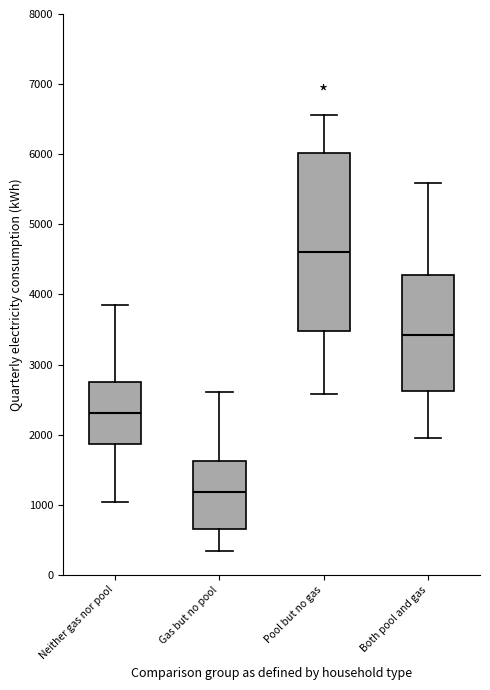

Where does the lower whisker of the box for Both pool and gas end on the y-axis? The values are not printed on the chart, so give them approximately, as read against the axis.

1900